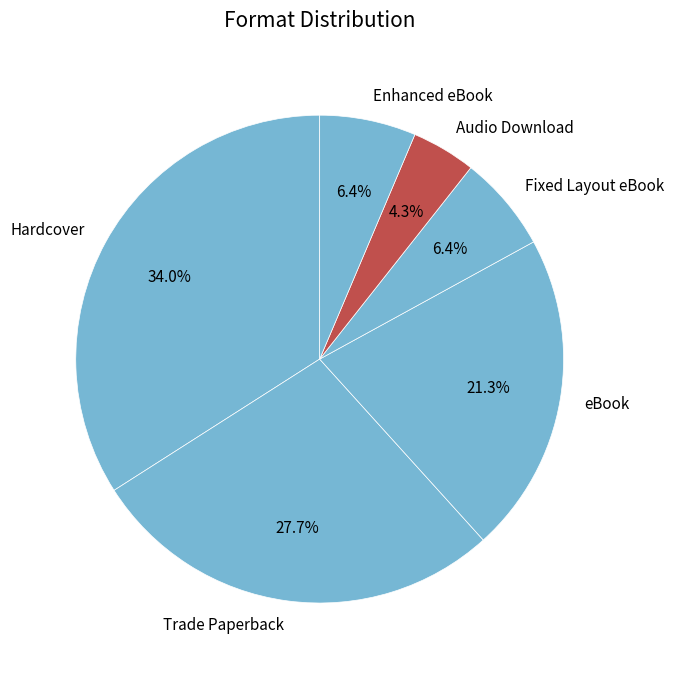

Does eBook account for over 50% of the chart?

No